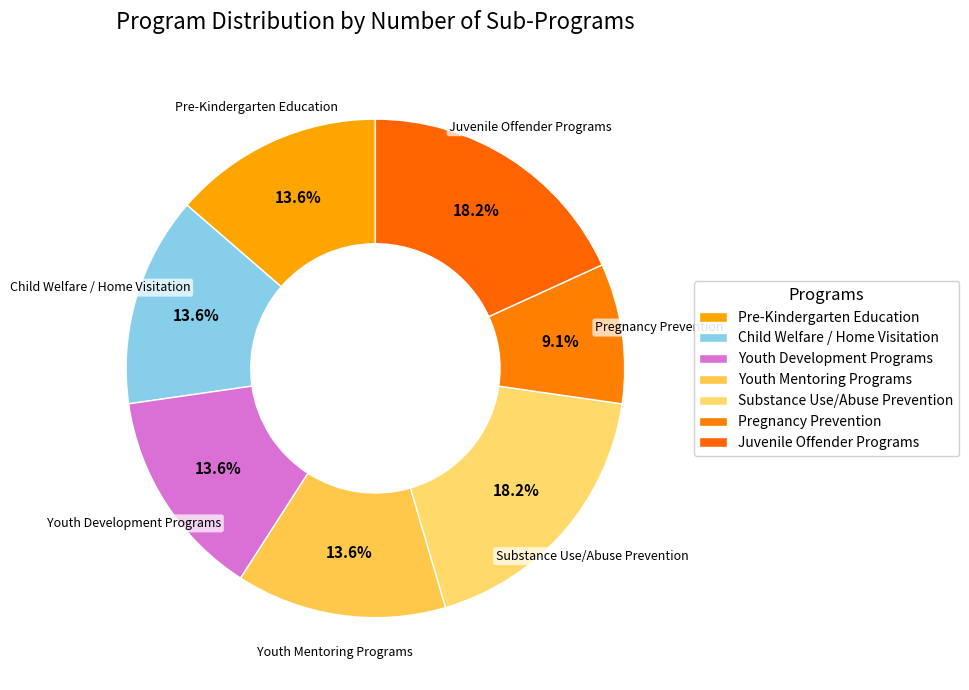

True or false: Youth Development Programs accounts for 14% of the total.

True